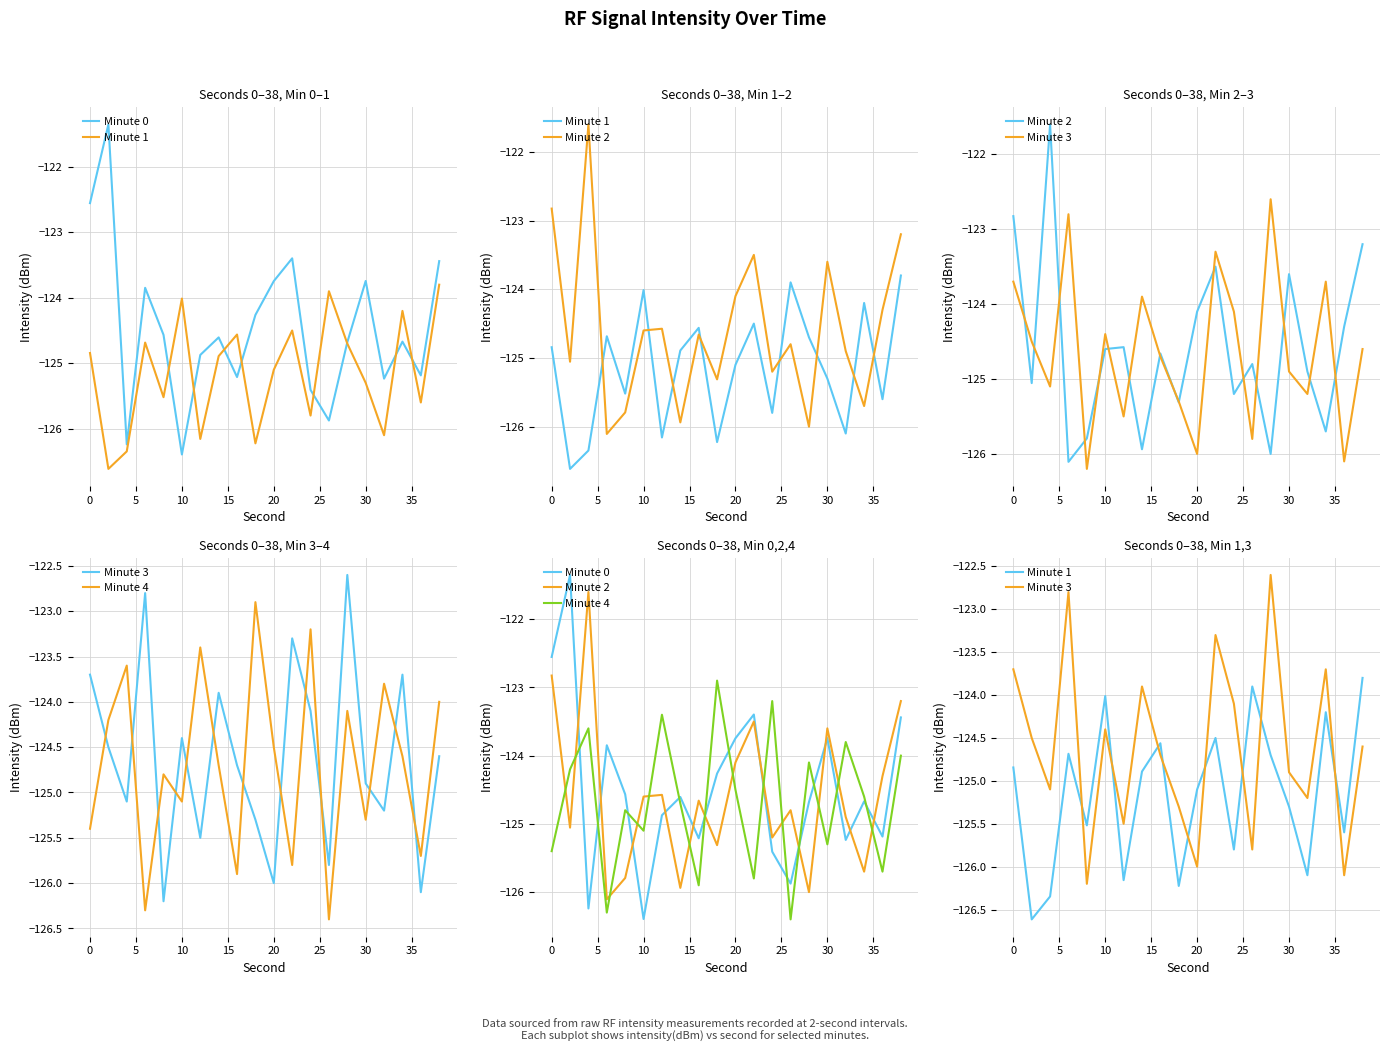

What is the value of the Minute 4 point at the 15th from the left?

-124.1